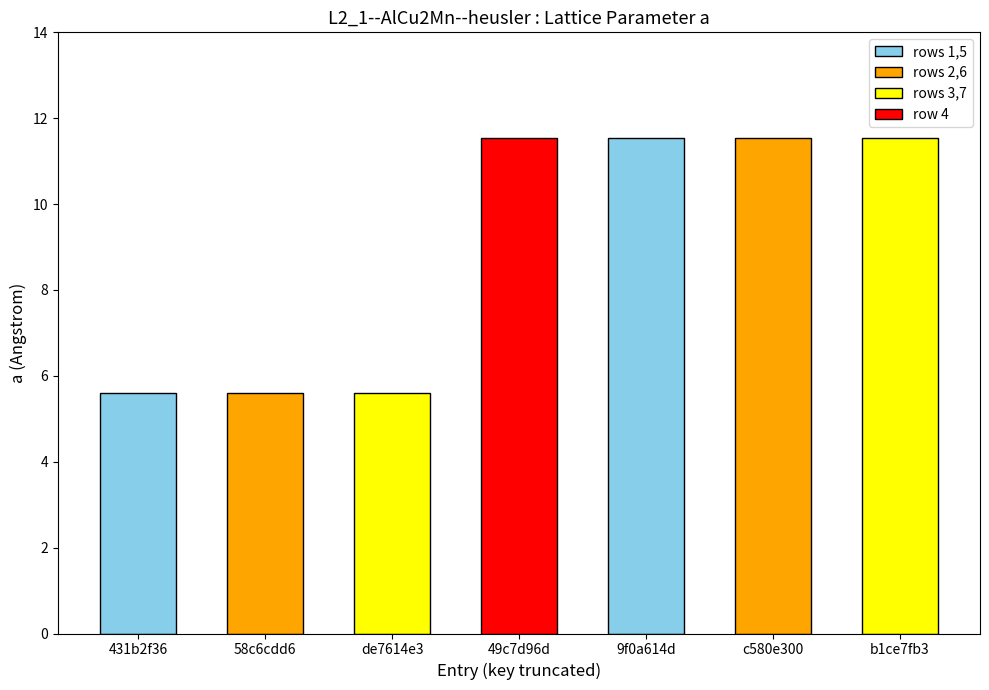

What is the value of the 5th bar from the left?

11.5